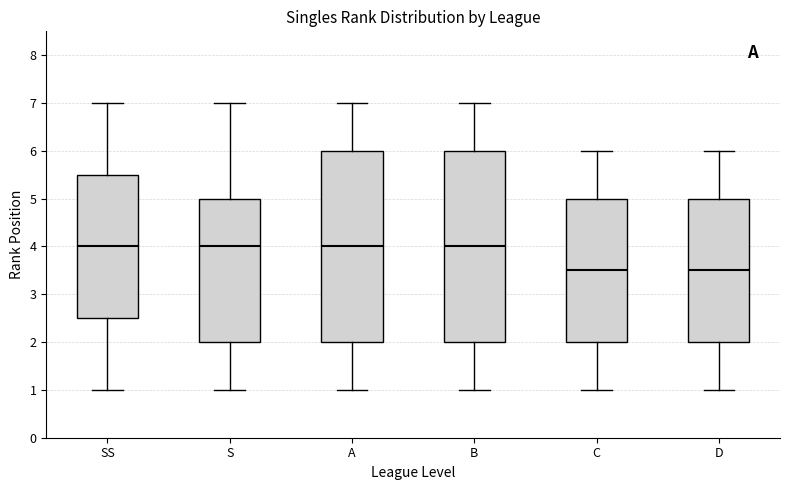

Reading left to right, read every box against the y-axis: the position of its median line, the range the box covers, and the ends of its whiskers. The values are not printed on the chart, so give them approximately, as read against the axis.

SS: median 4.0, box 2.5 to 5.5, whiskers 1.0 to 7.0
S: median 4.0, box 2.0 to 5.0, whiskers 1.0 to 7.0
A: median 4.0, box 2.0 to 6.0, whiskers 1.0 to 7.0
B: median 4.0, box 2.0 to 6.0, whiskers 1.0 to 7.0
C: median 3.5, box 2.0 to 5.0, whiskers 1.0 to 6.0
D: median 3.5, box 2.0 to 5.0, whiskers 1.0 to 6.0